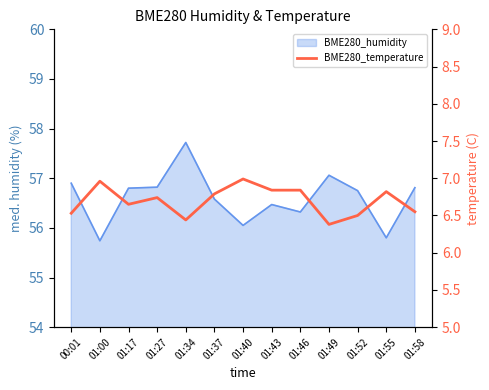

What is the sum of all values?

87.0